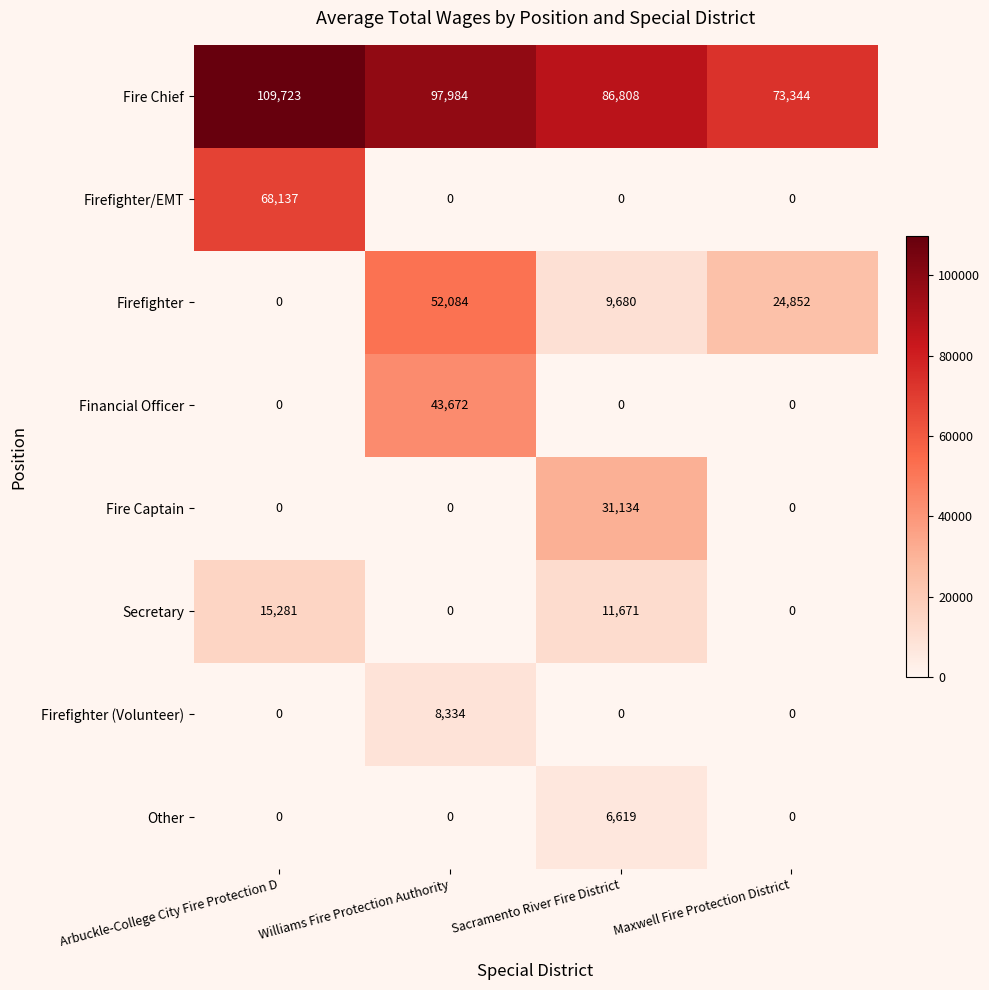

Rank the series by their maximum value, from lowest to highest.

Other, Firefighter (Volunteer), Secretary, Fire Captain, Financial Officer, Firefighter, Firefighter/EMT, Fire Chief